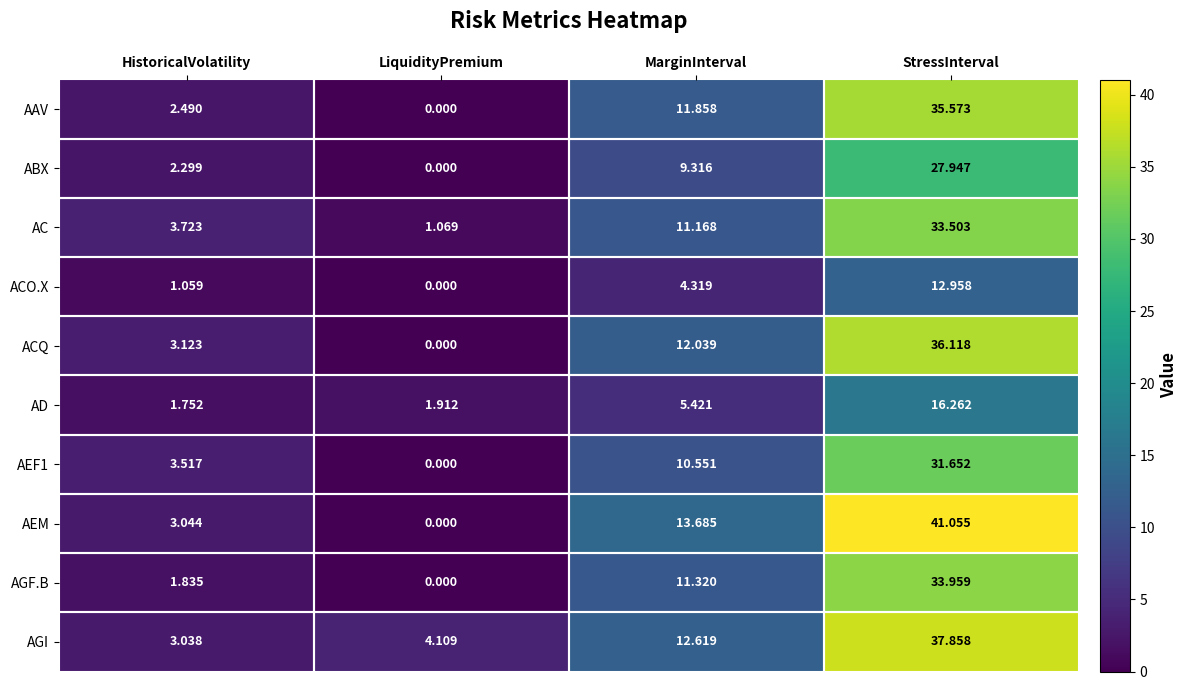

Which series has the widest spread of values?

AEM